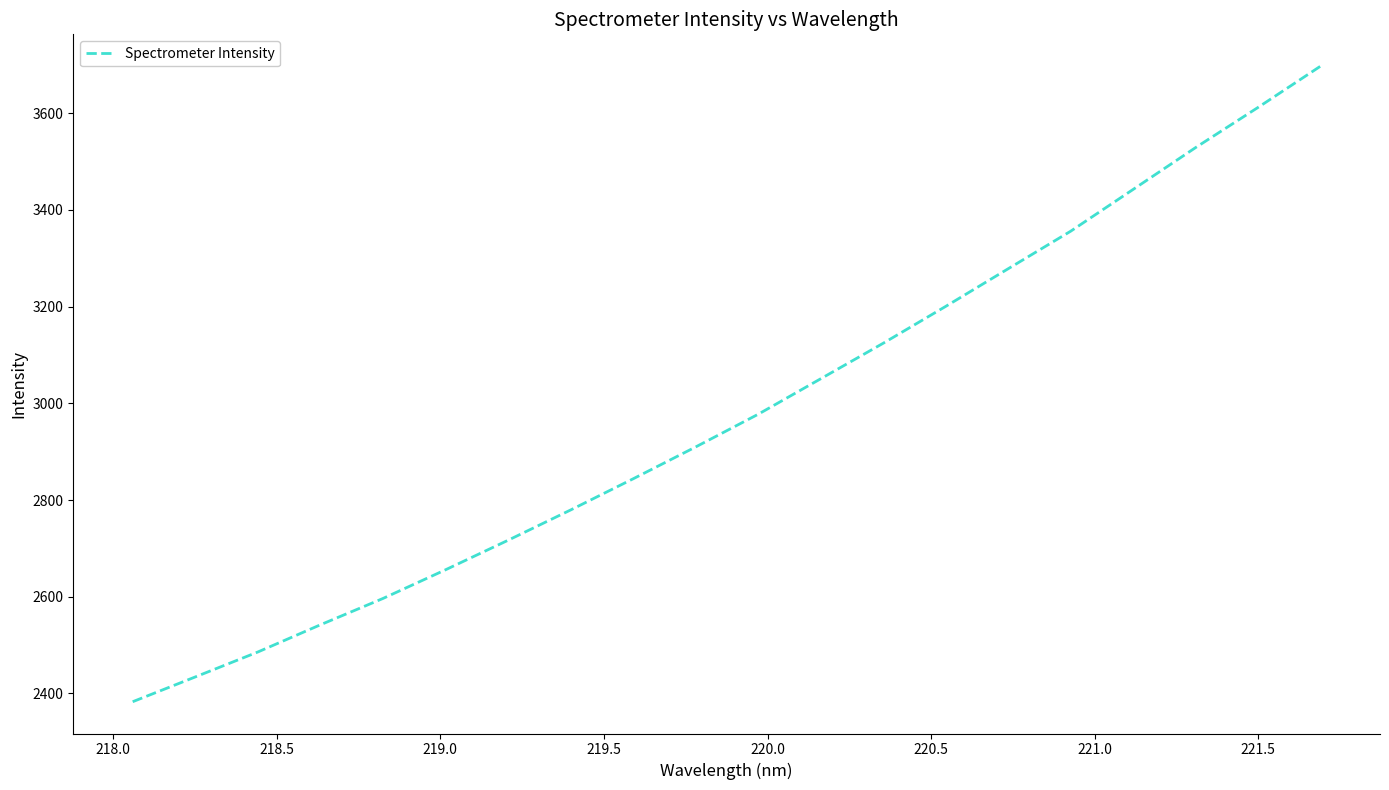

What is the difference between the maximum and minimum values?

1314.2